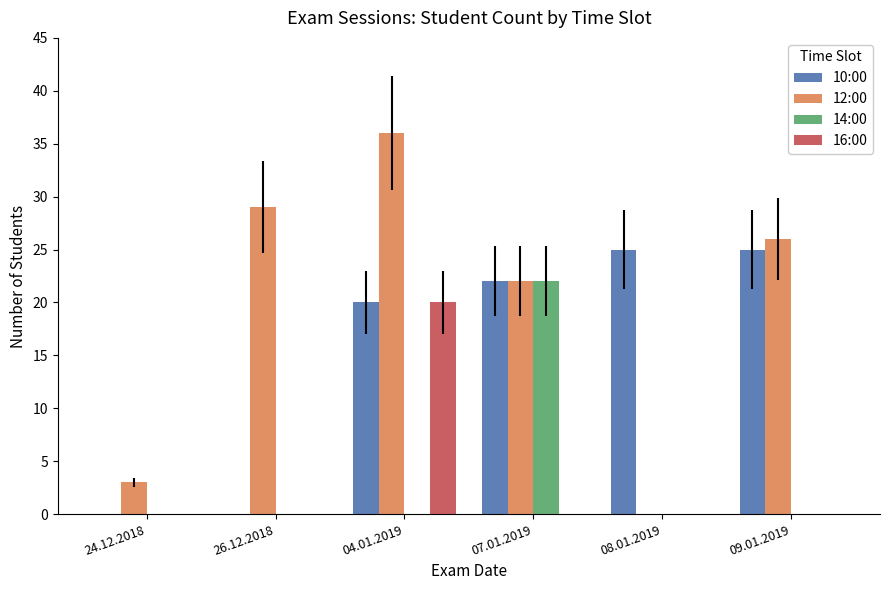

Reading left to right, extract all data points from this chart.

10:00: 24.12.2018=0	26.12.2018=0	04.01.2019=20	07.01.2019=22	08.01.2019=25	09.01.2019=25
12:00: 24.12.2018=3	26.12.2018=29	04.01.2019=36	07.01.2019=22	08.01.2019=0	09.01.2019=26
14:00: 24.12.2018=0	26.12.2018=0	04.01.2019=0	07.01.2019=22	08.01.2019=0	09.01.2019=0
16:00: 24.12.2018=0	26.12.2018=0	04.01.2019=20	07.01.2019=0	08.01.2019=0	09.01.2019=0